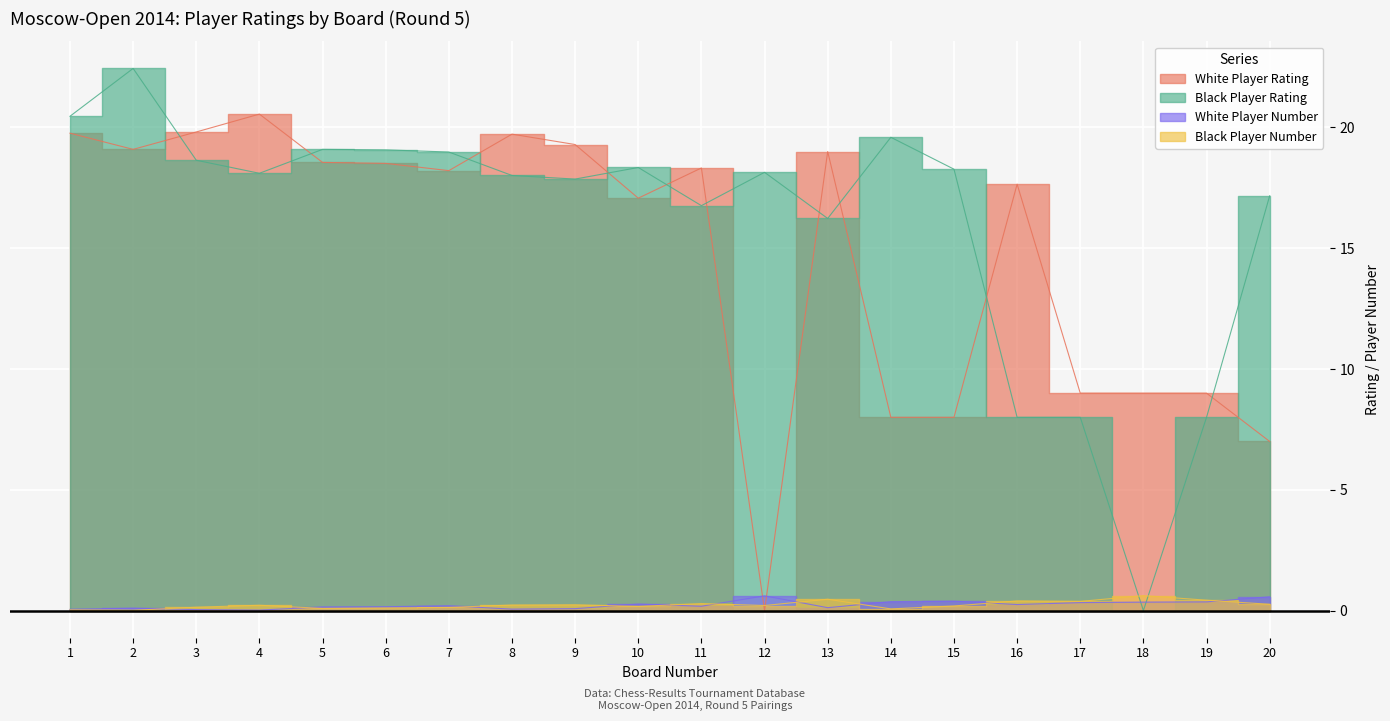

At which category is the sum across all series the highest?

2